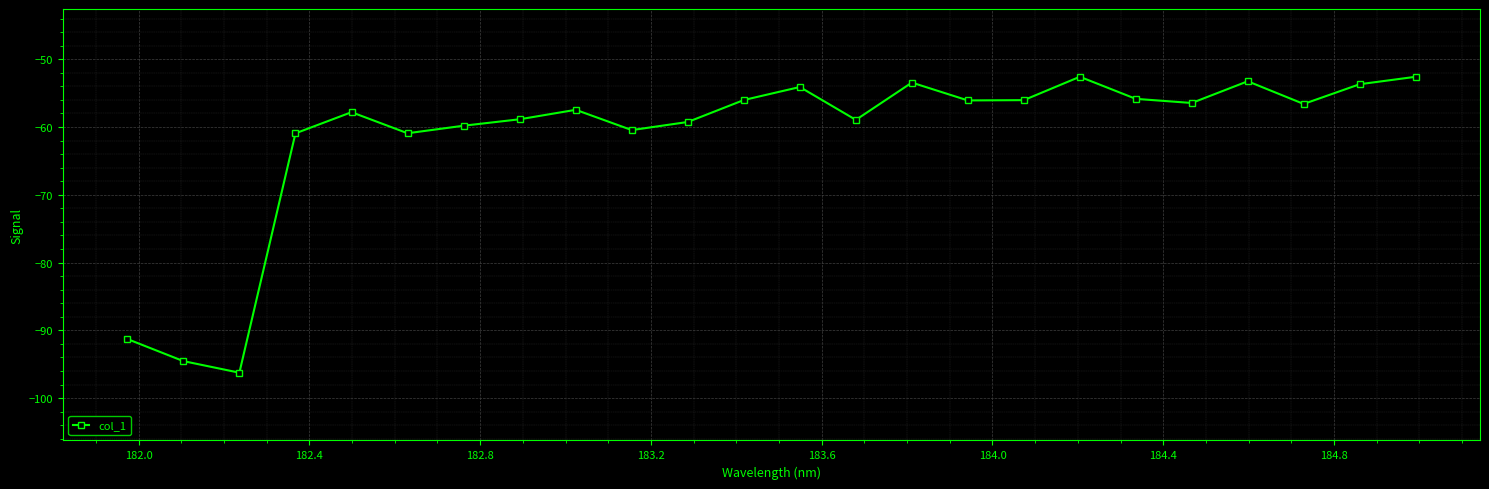

What is the sum of all values?

-1473.1